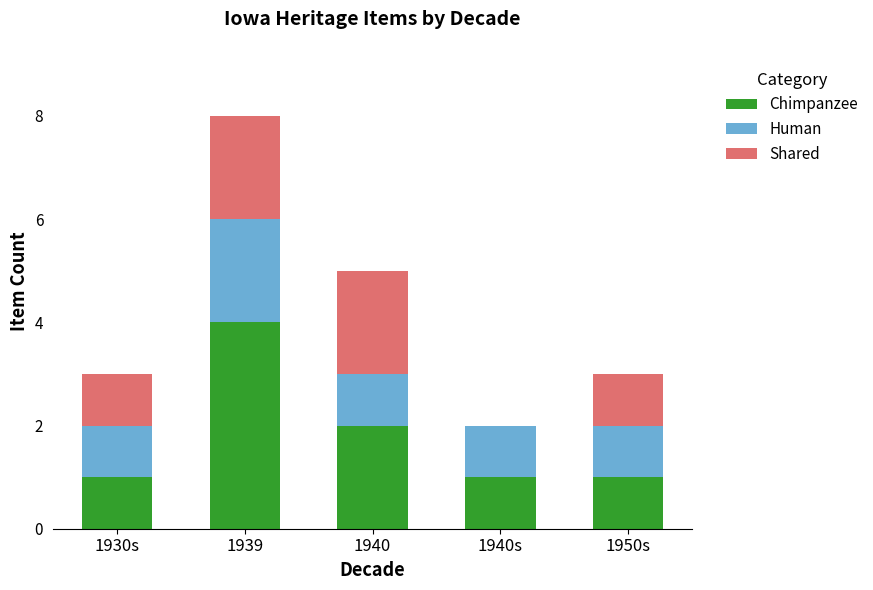

The Chimpanzee series shows 4 at 1939. True or false?

True